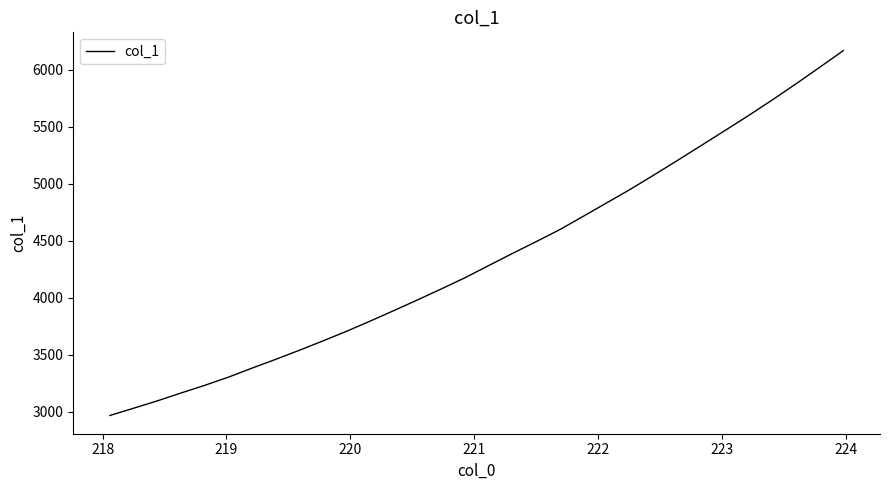

What is the maximum value shown in the chart?

6167.1